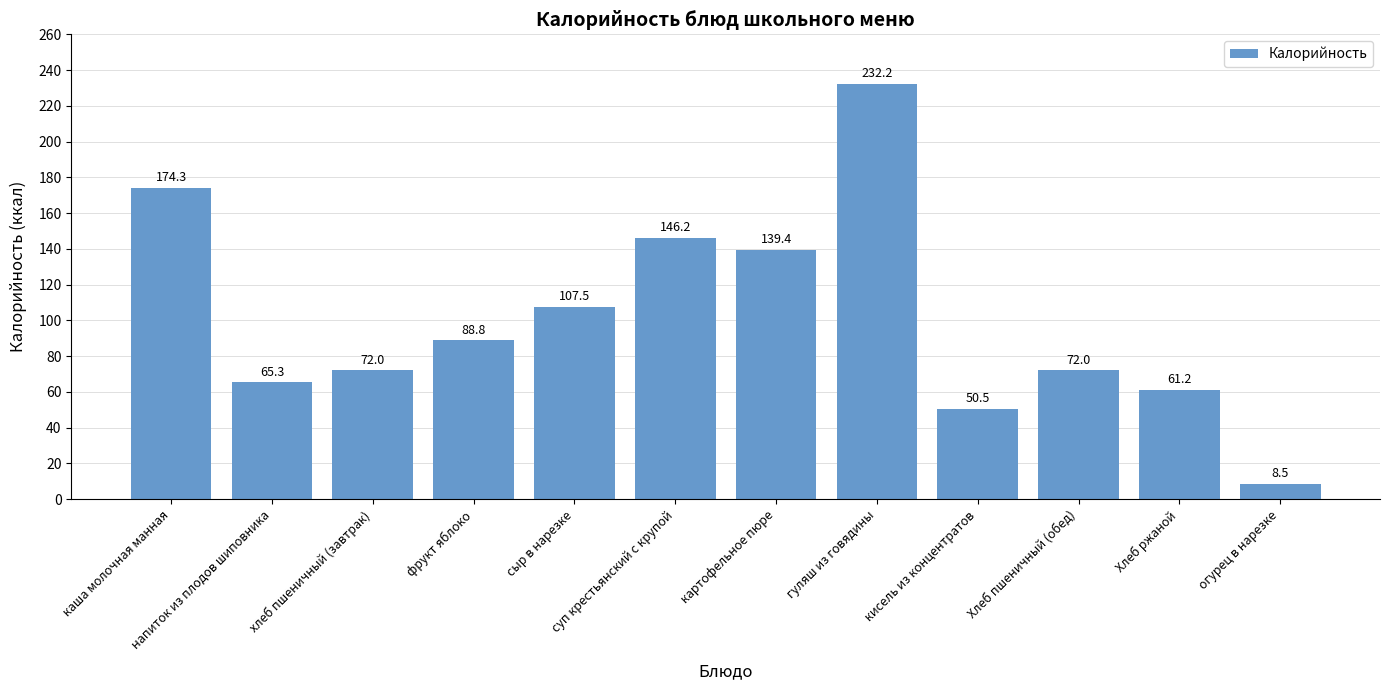

Approximately how many times larger is the value at гуляш из говядины compared to сыр в нарезке?

2.2